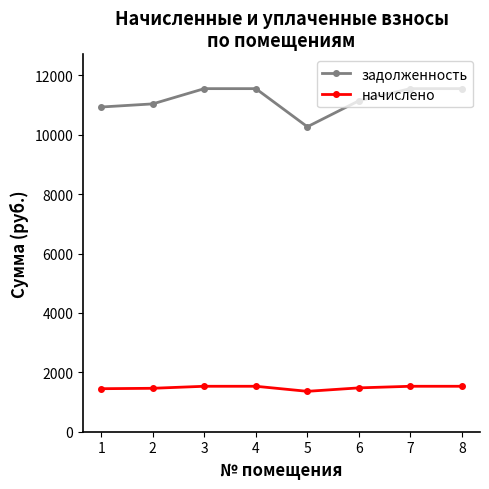

The начислено series shows 1530.9 at 4. True or false?

True